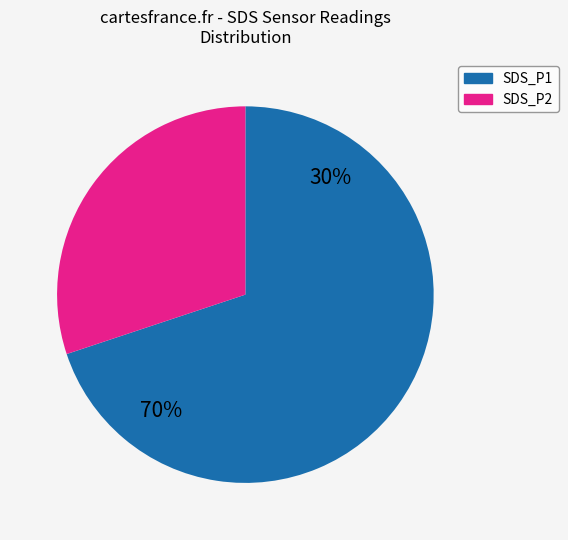

To the nearest percent, what is the average slice percentage?

50%